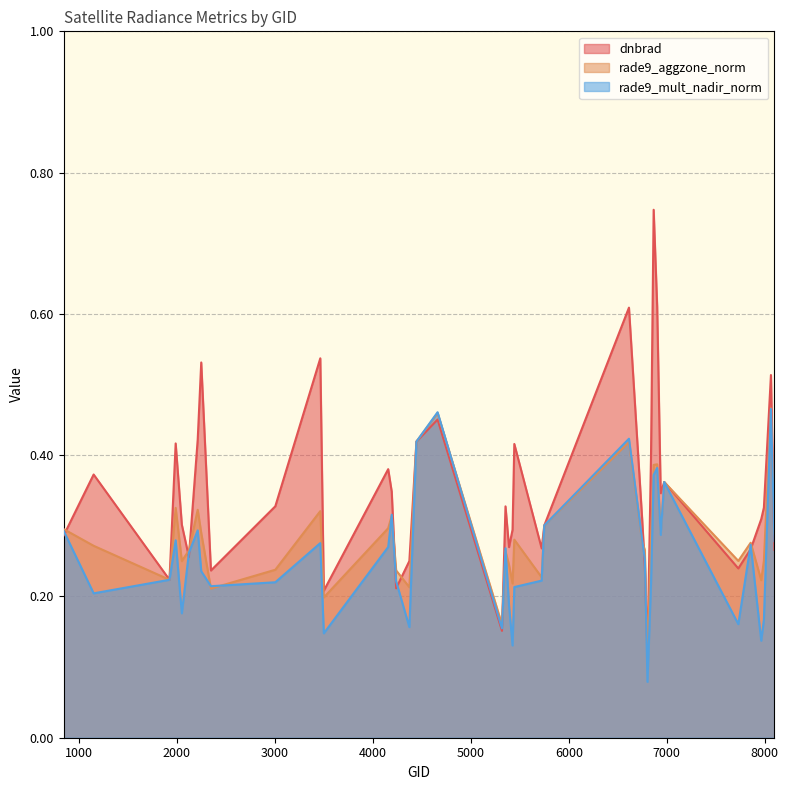

What is the approximate value of rade9_aggzone_norm at 6749?

0.3